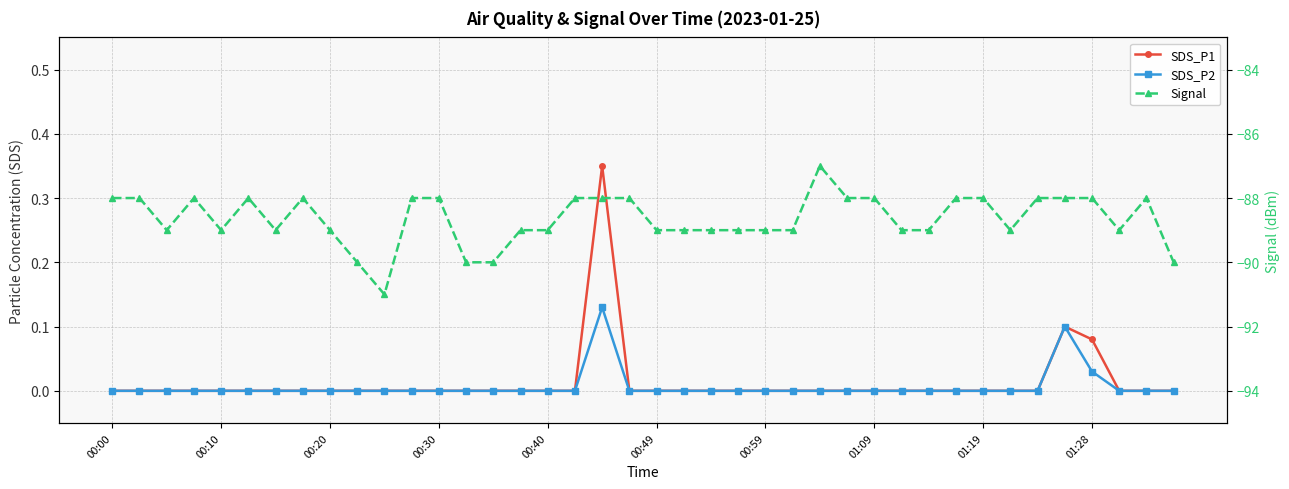

What is the difference between the maximum and second lowest values in the Signal series?

3.0